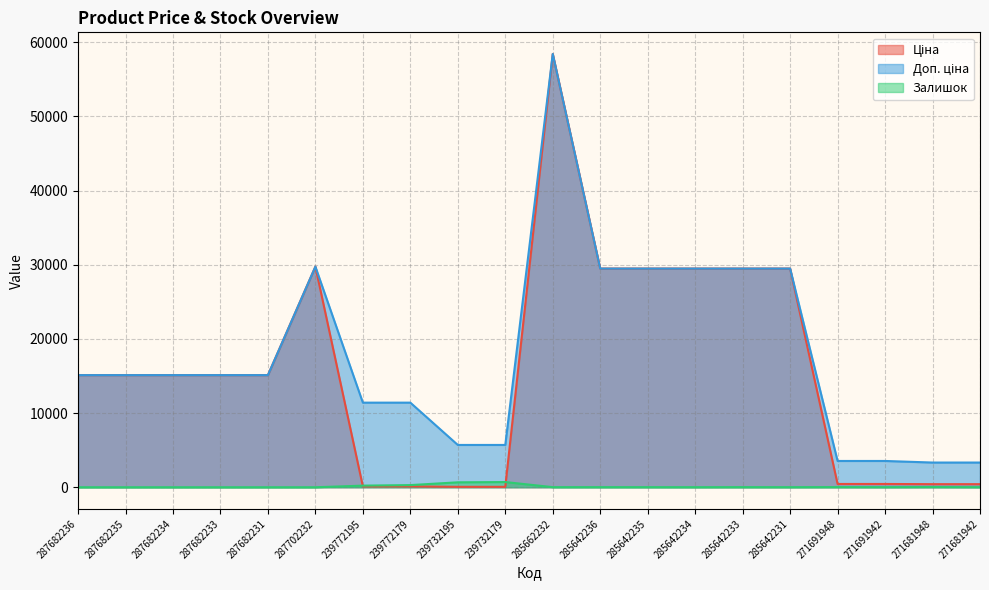

True or false: Ціна has a value of 38.1 at 239772195.

False